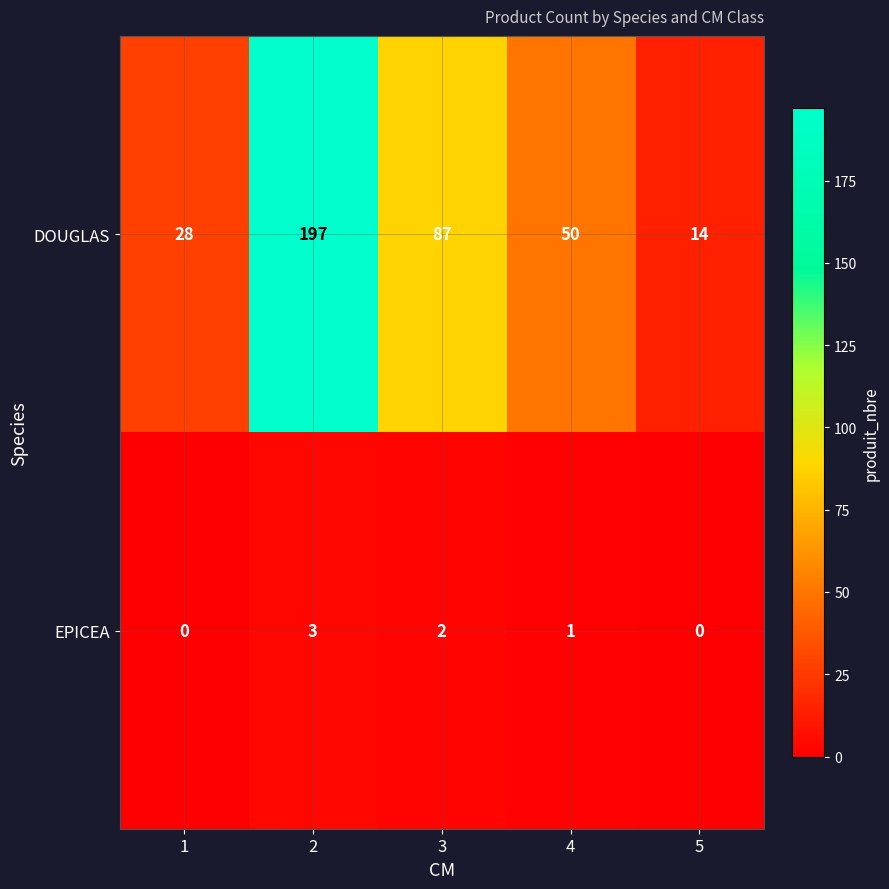

Which series has the largest range (max minus min)?

DOUGLAS